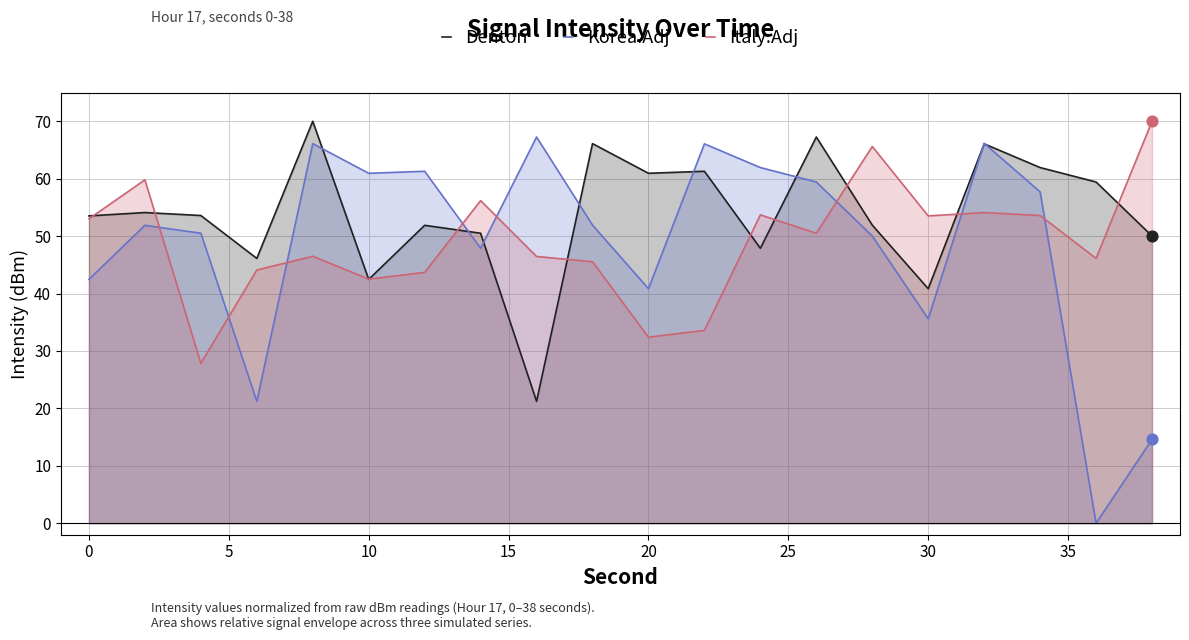

Which series contains the lowest Y value?

Korea.Adj